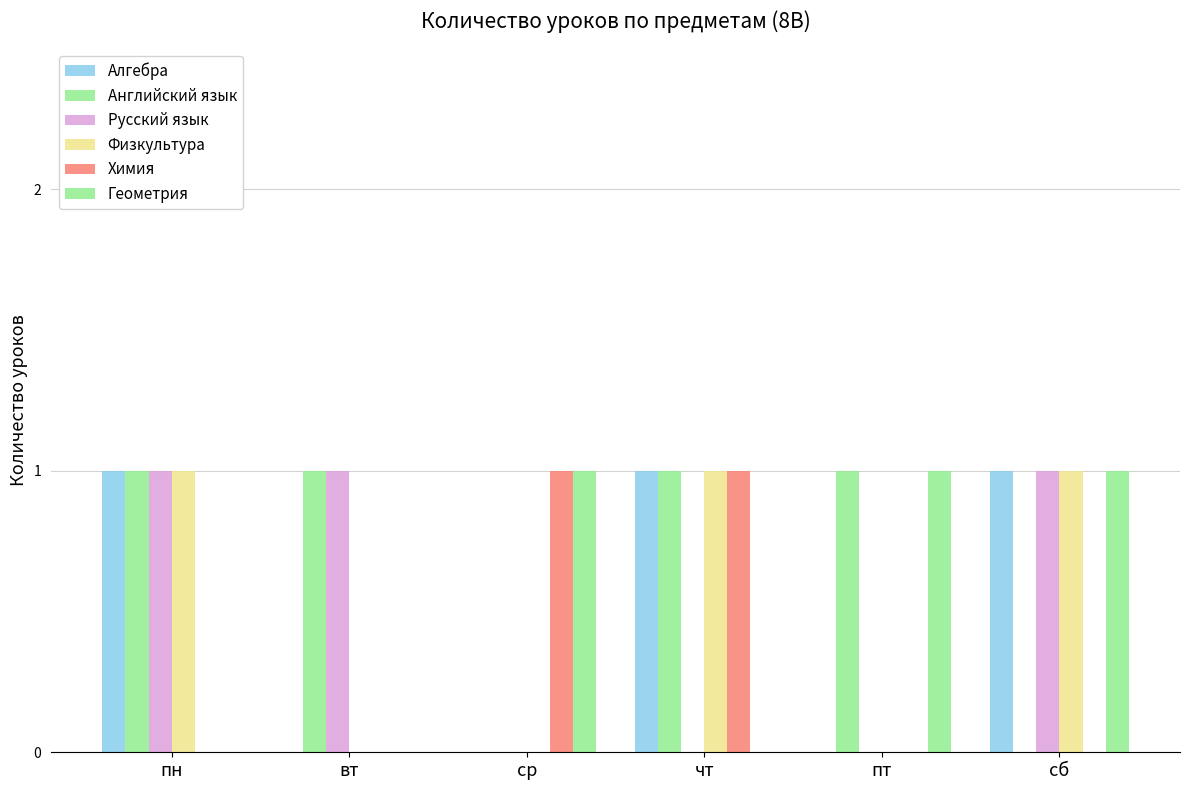

At which category does the chart reach its minimum across all series?

вт